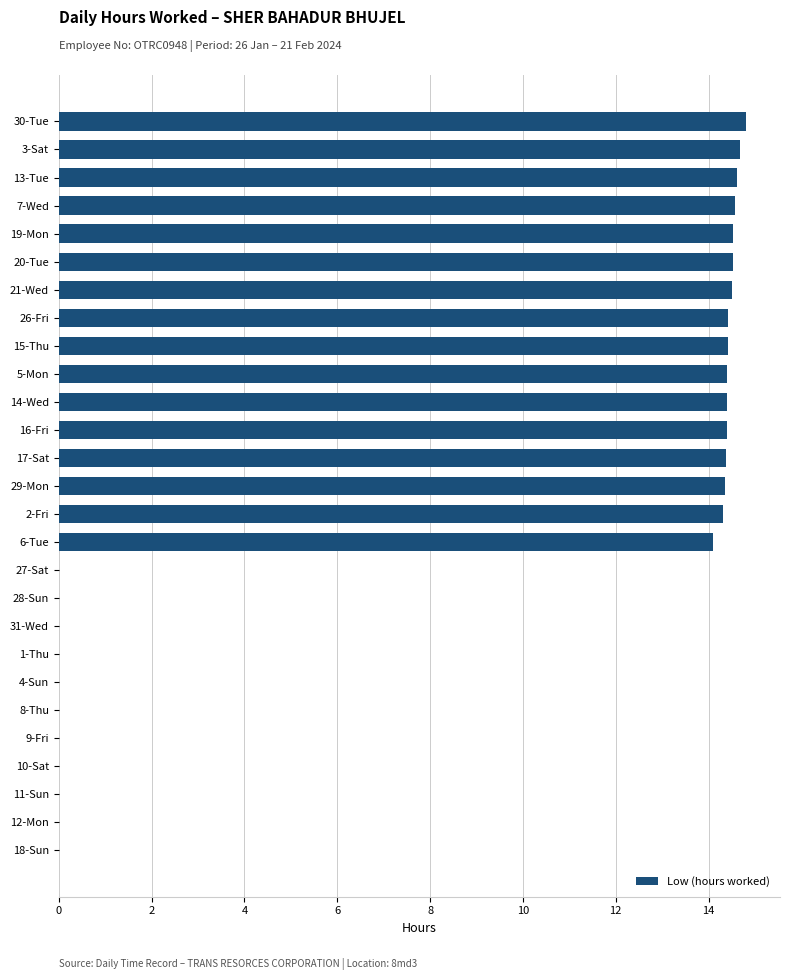

What value does the data have at 13-Tue?

14.6